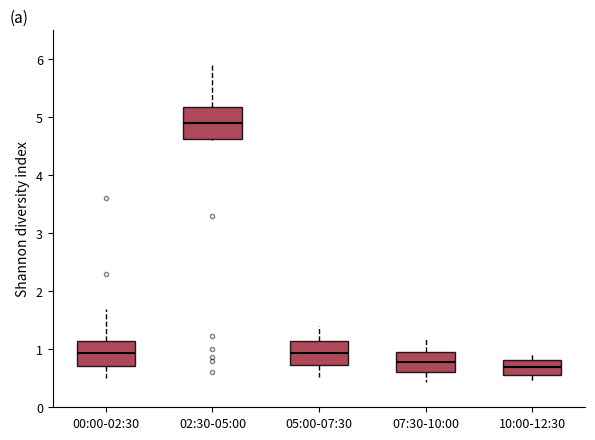

Where does the upper whisker of the box for 07:30-10:00 end on the y-axis? The values are not printed on the chart, so give them approximately, as read against the axis.

1.2